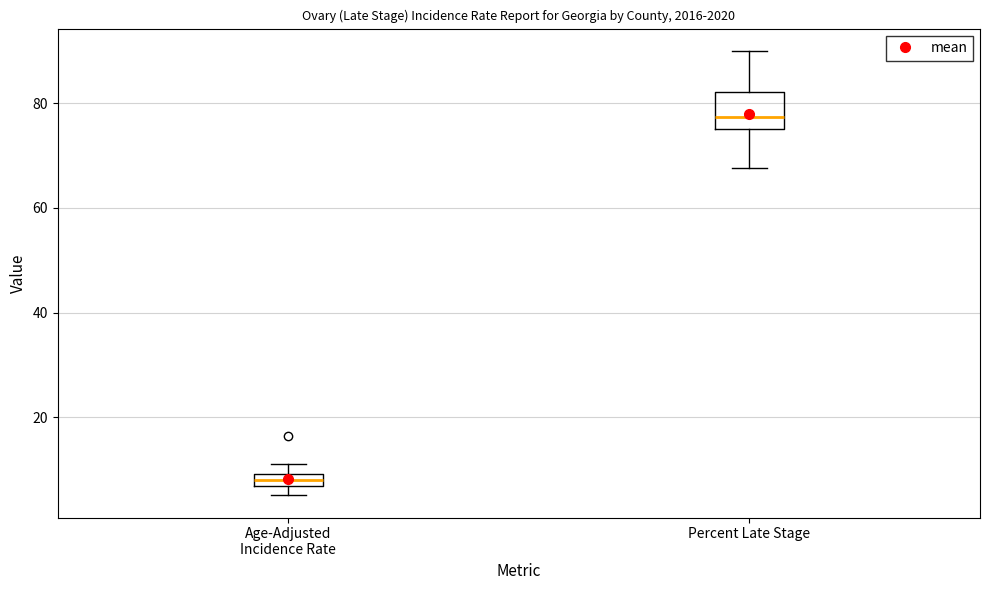

Where does the lower whisker of the box for Percent Late Stage end on the y-axis? The values are not printed on the chart, so give them approximately, as read against the axis.

68